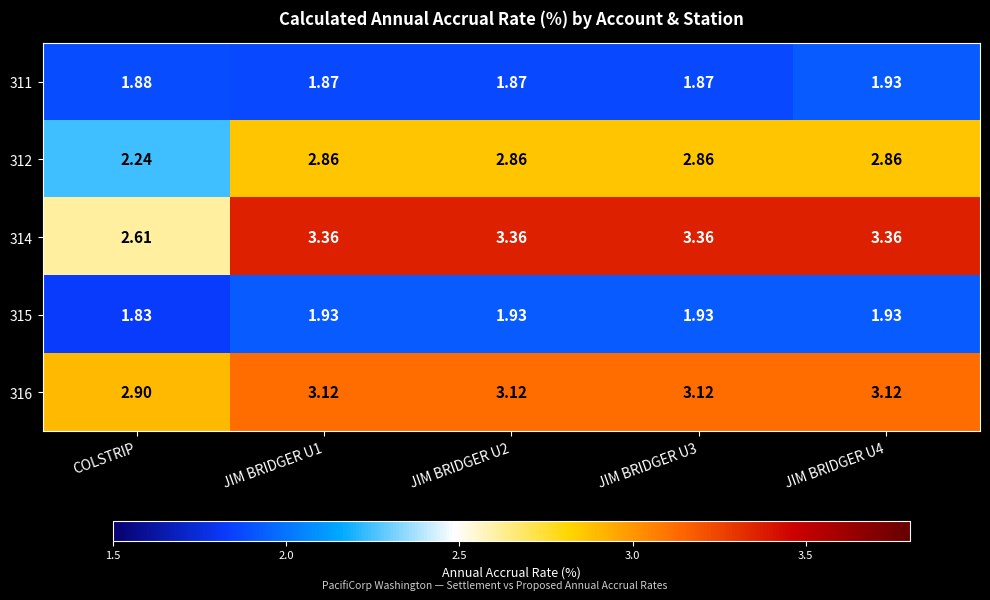

At which category does the chart reach its minimum across all series?

COLSTRIP